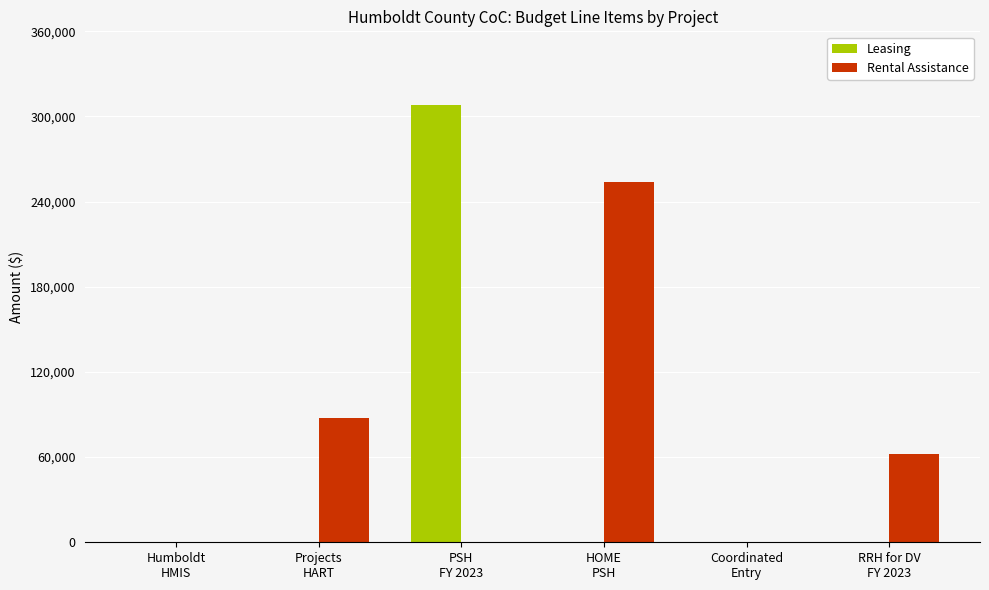

Reading right to left, what are all the values shown in this chart?

Leasing: 0	0	0	308355	0	0
Rental Assistance: 61884	0	253644	0	87696	0